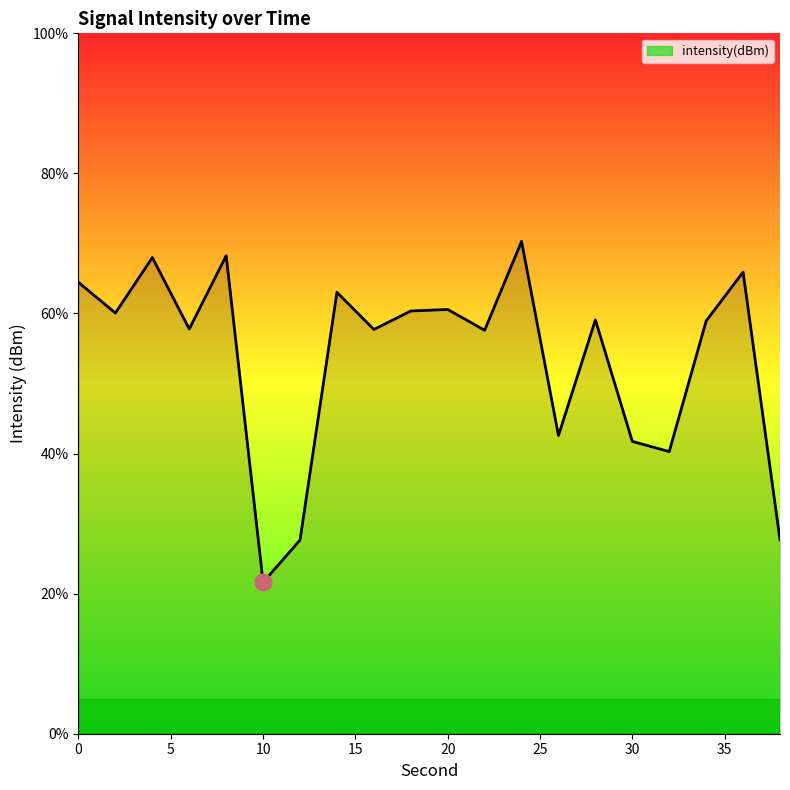

What is the difference between the maximum and minimum values?

48.7